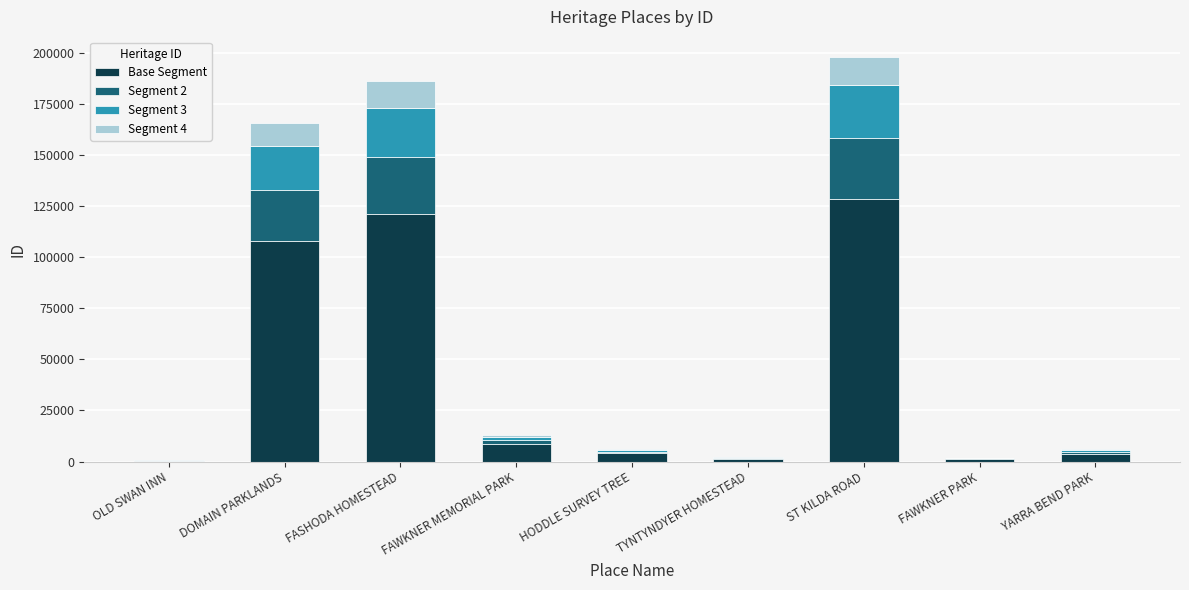

At which category is the sum across all series the highest?

ST KILDA ROAD